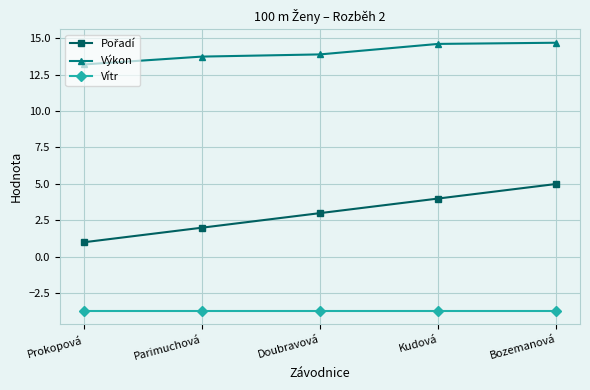

What is the sum of all Vítr values?

-18.5